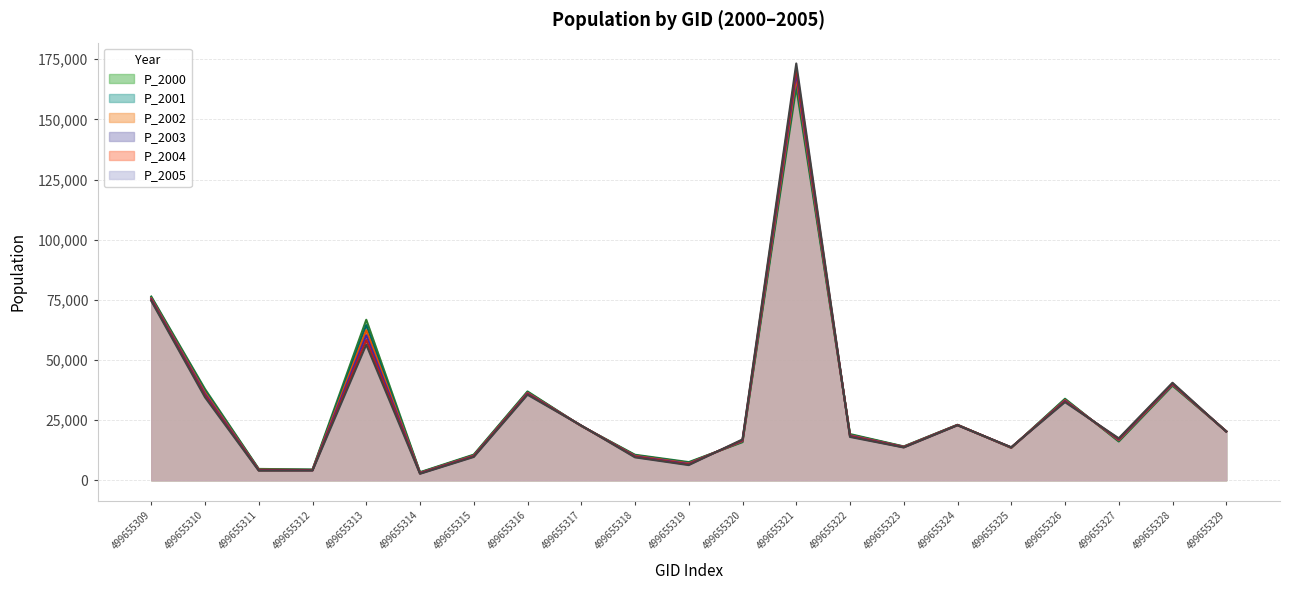

What is the value of the P_2003 point at the 18th from the left?

33035.8